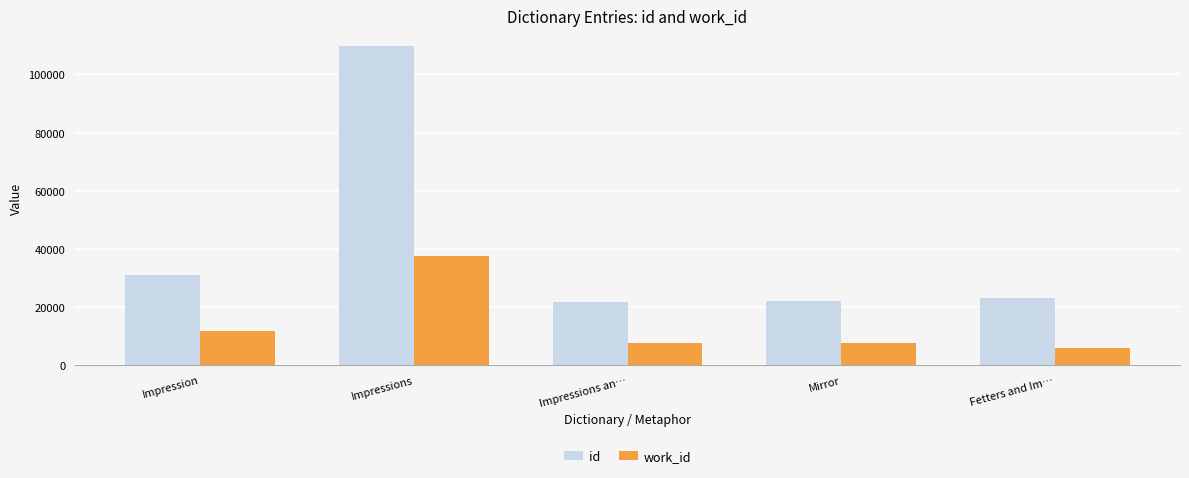

Which category has the highest value in the work_id series?

Impressions